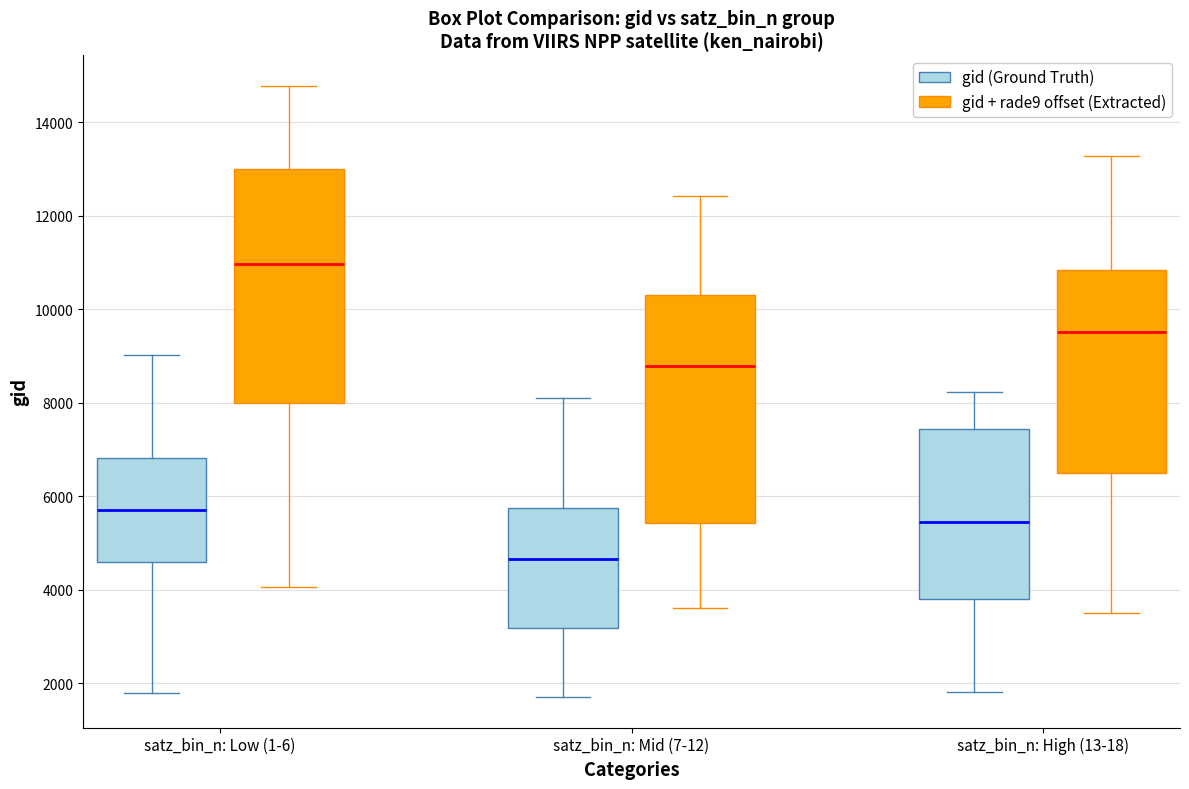

Reading left to right, read every box against the y-axis: the position of its median line, the range the box covers, and the ends of its whiskers. The values are not printed on the chart, so give them approximately, as read against the axis.

satz_bin_n: Low (1-6) (gid (Ground Truth)): median 5800, box 4600 to 6800, whiskers 1800 to 9000
satz_bin_n: Low (1-6) (gid + rade9 offset (Extracted)): median 11000, box 8000 to 13000, whiskers 4000 to 14800
satz_bin_n: Mid (7-12) (gid (Ground Truth)): median 4600, box 3200 to 5800, whiskers 1800 to 8000
satz_bin_n: Mid (7-12) (gid + rade9 offset (Extracted)): median 8800, box 5400 to 10200, whiskers 3600 to 12400
satz_bin_n: High (13-18) (gid (Ground Truth)): median 5400, box 3800 to 7400, whiskers 1800 to 8200
satz_bin_n: High (13-18) (gid + rade9 offset (Extracted)): median 9600, box 6400 to 10800, whiskers 3400 to 13200